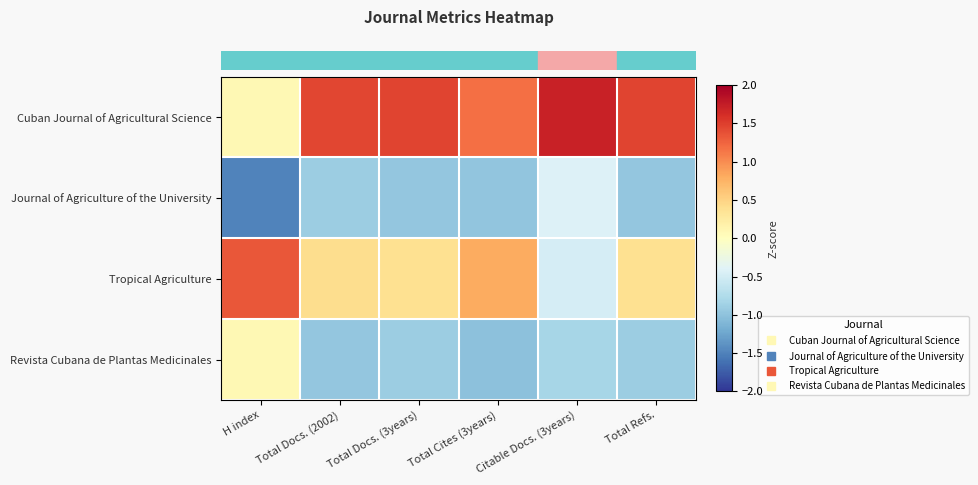

At which category does the chart reach its peak across all series?

Citable Docs. (3years)